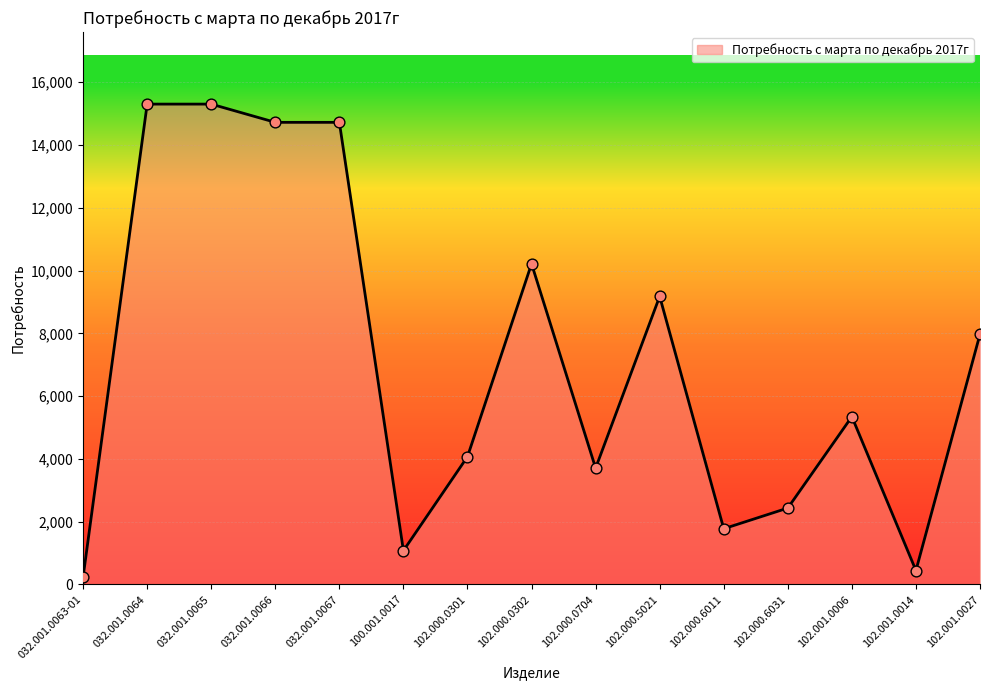

What is the change in value from 032.001.0066 to 100.001.0017?

-13649.9